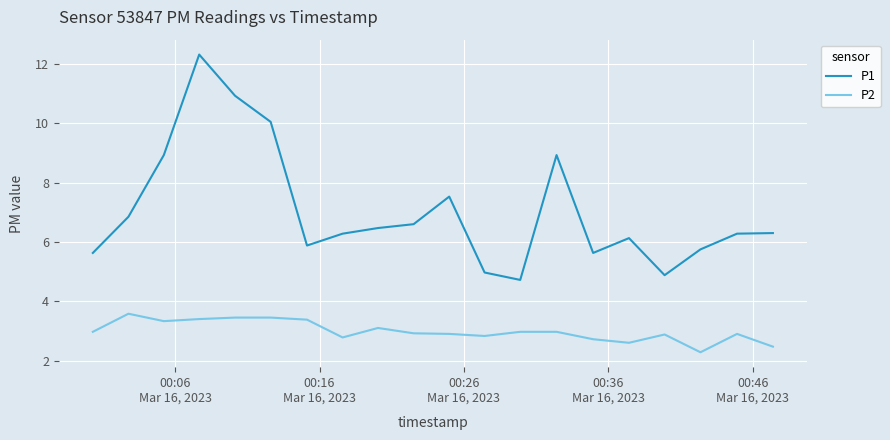

What are all the series names shown in the legend?

P1, P2